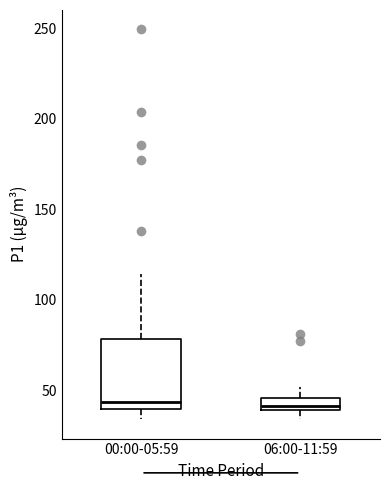

Where does the upper whisker of the box for 06:00-11:59 end on the y-axis? The values are not printed on the chart, so give them approximately, as read against the axis.

50